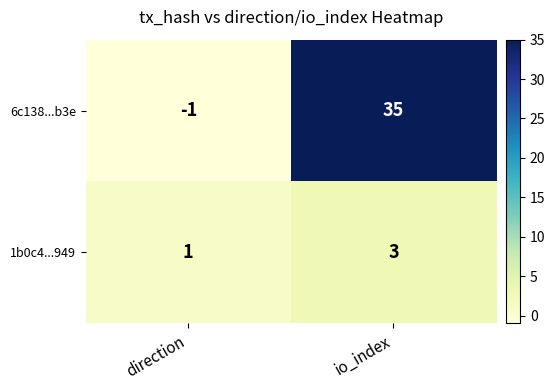

What is the average value of the 6c138...b3e series?

17